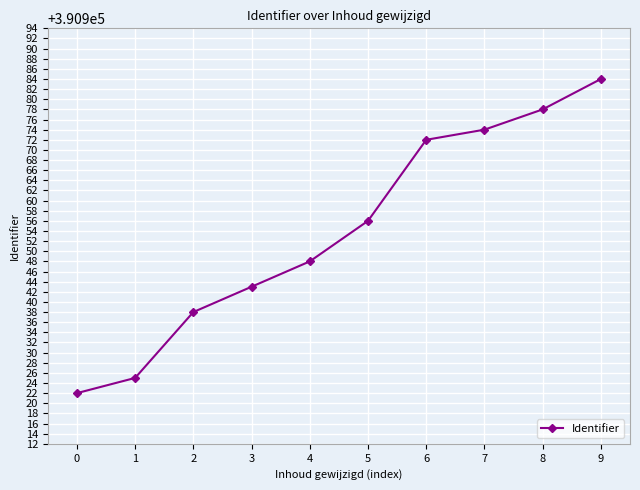

How many lines are shown in the chart?

1